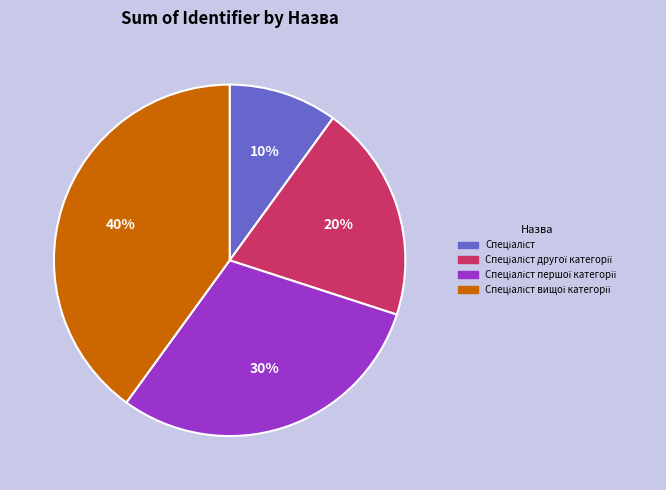

To the nearest percent, what is the difference between the largest and smallest slice percentages?

30%